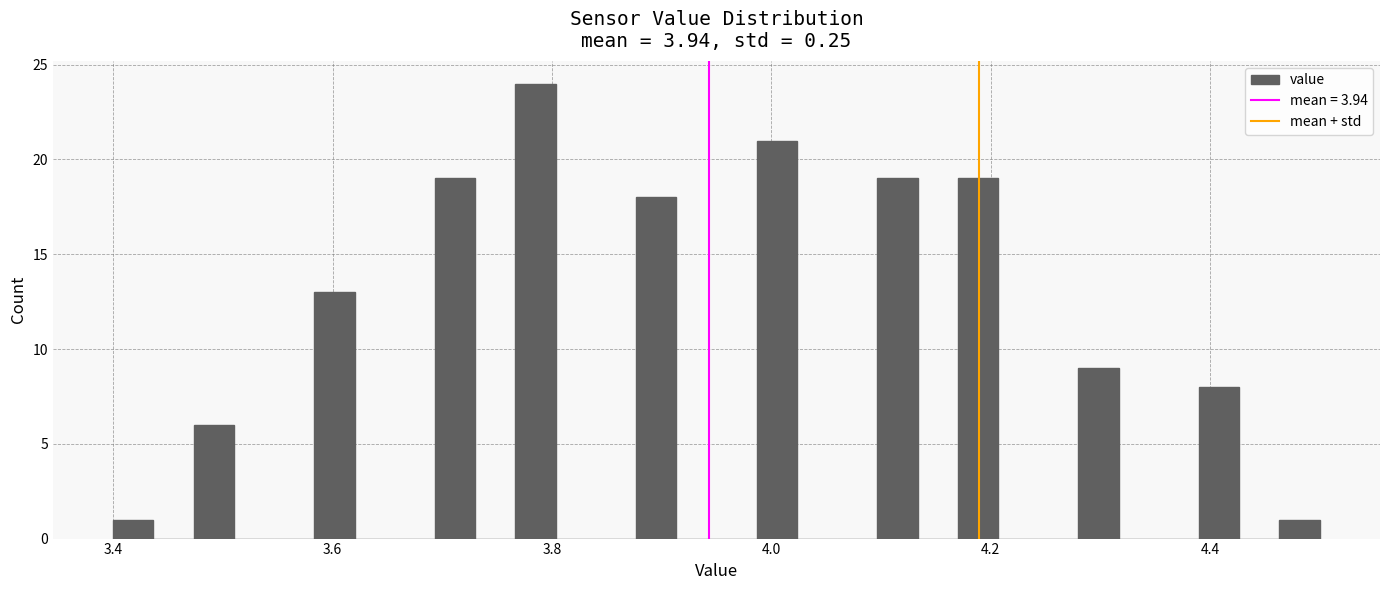

Read against the x-axis, roughly where is the centre of the tallest bar?

3.78